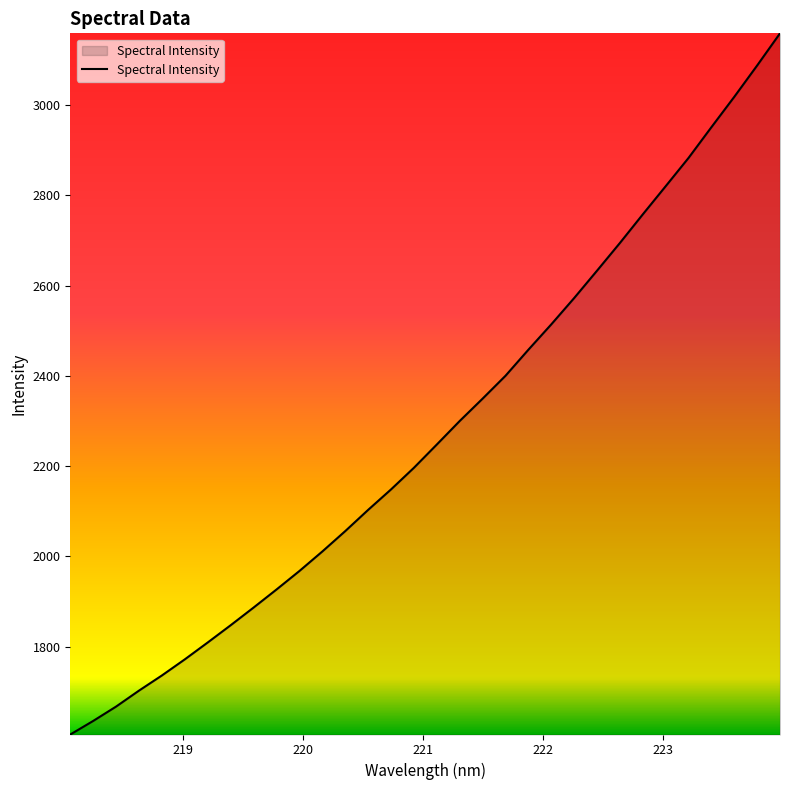

Reading left to right, extract all data points from this chart.

1605.1	1635.2	1667.1	1702.5	1736.0	1771.8	1809.2	1847.4	1886.5	1926.5	1967.5	2010.7	2055.9	2102.9	2148.3	2196.2	2247.8	2299.9	2349.4	2400.1	2457.8	2514.0	2572.3	2633.0	2694.4	2757.8	2820.2	2882.9	2951.0	3018.2	3087.7	3159.0